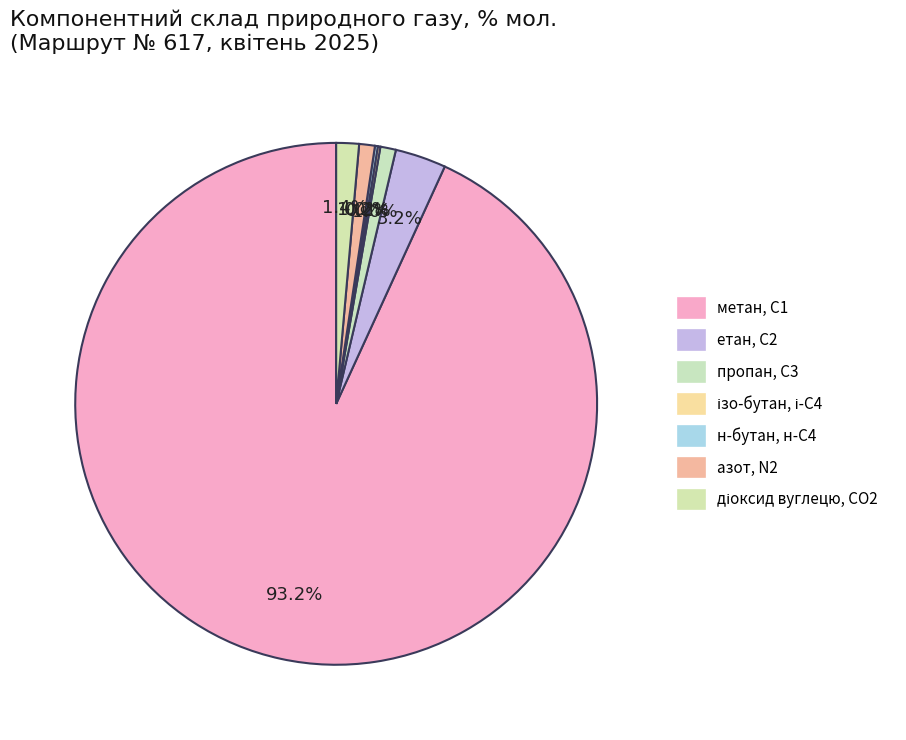

Rank the categories by value from highest to lowest.

метан, С1, етан, С2, діоксид вуглецю, CО2, азот, N2, пропан, С3, н-бутан, н-С4, ізо-бутан, і-С4